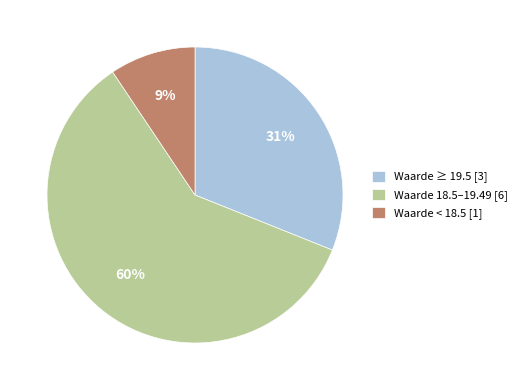

What percentage is the Waarde ≥ 19.5 [3] slice, to the nearest percent?

31%